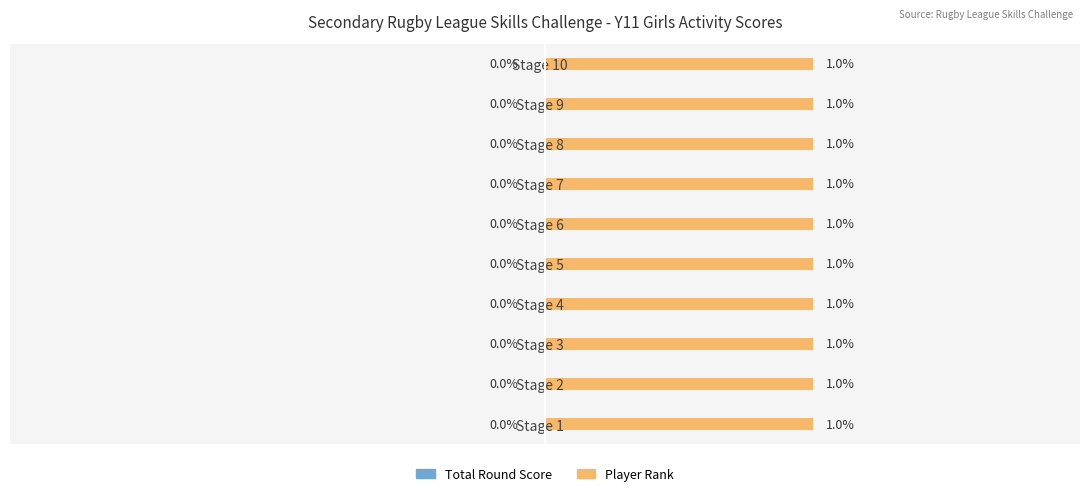

What is the total value across all series at Stage 10?

1